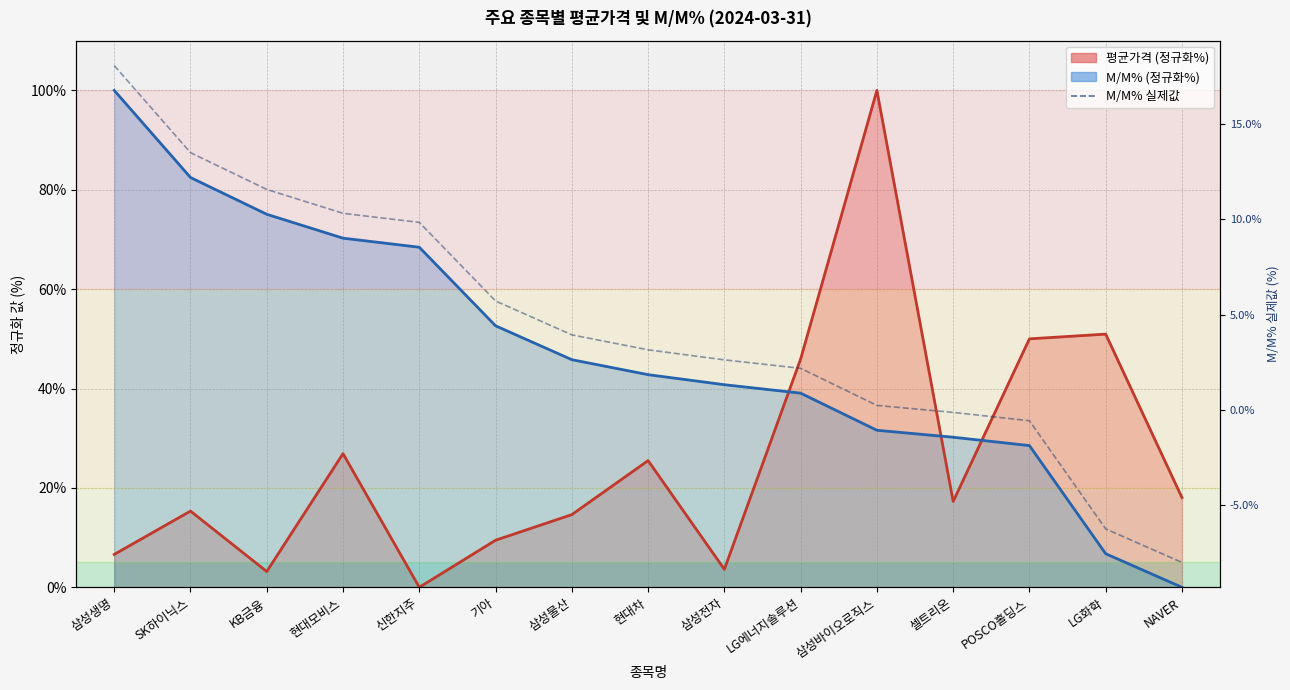

How many lines are shown in the chart?

1